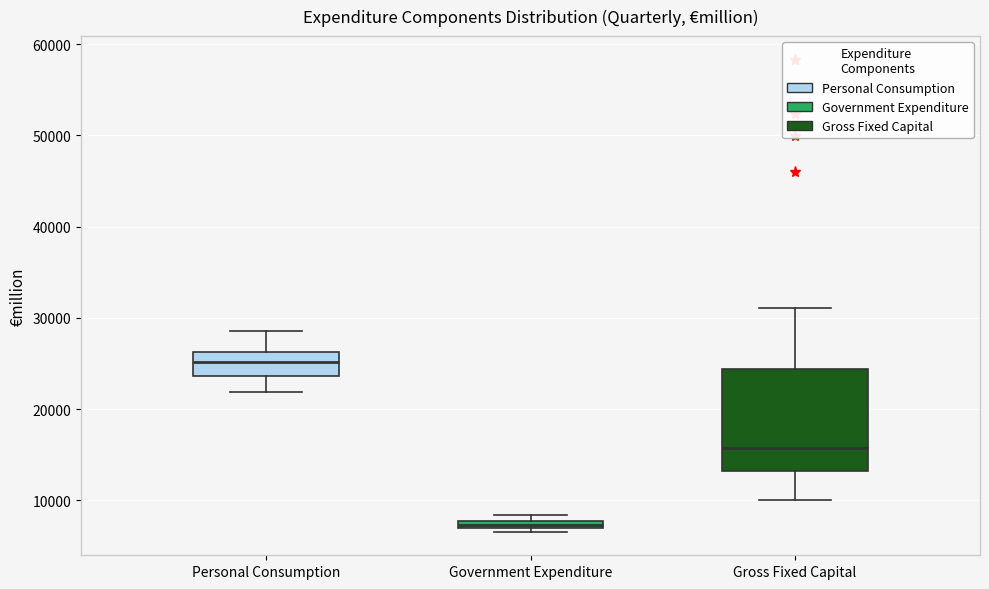

Comparing the boxes themselves (not the whiskers), which one is the tallest?

Gross Fixed Capital